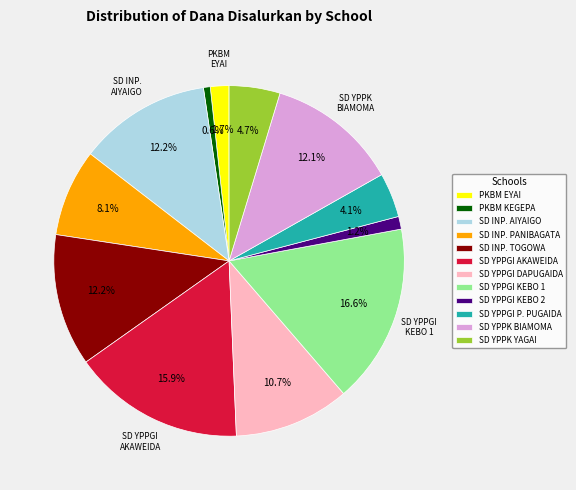

Which category has the biggest portion of the pie?

SD YPPGI KEBO 1